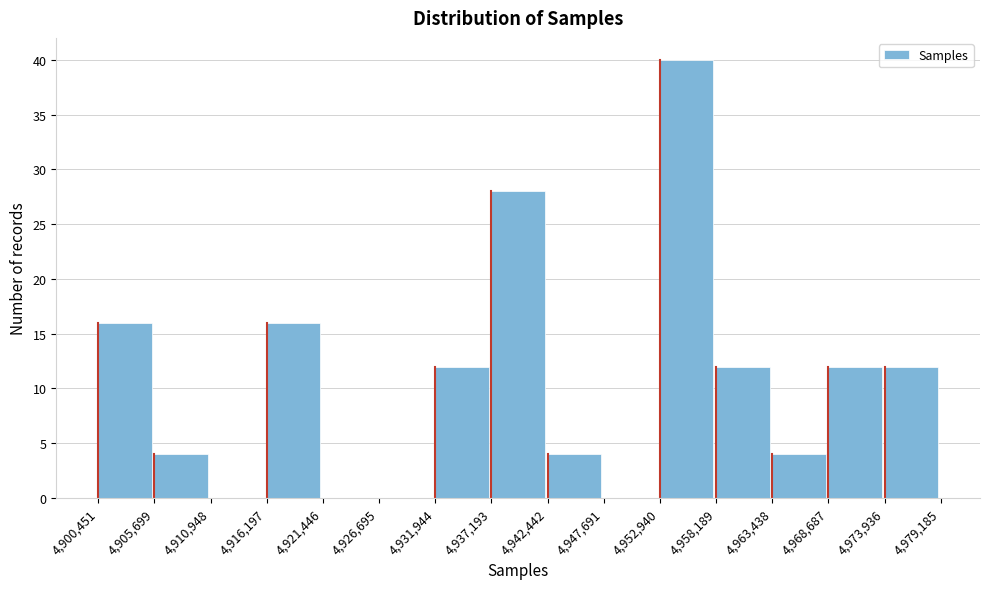

Over which range of the x-axis is the bar tallest?

4,952,940 to 4,958,189